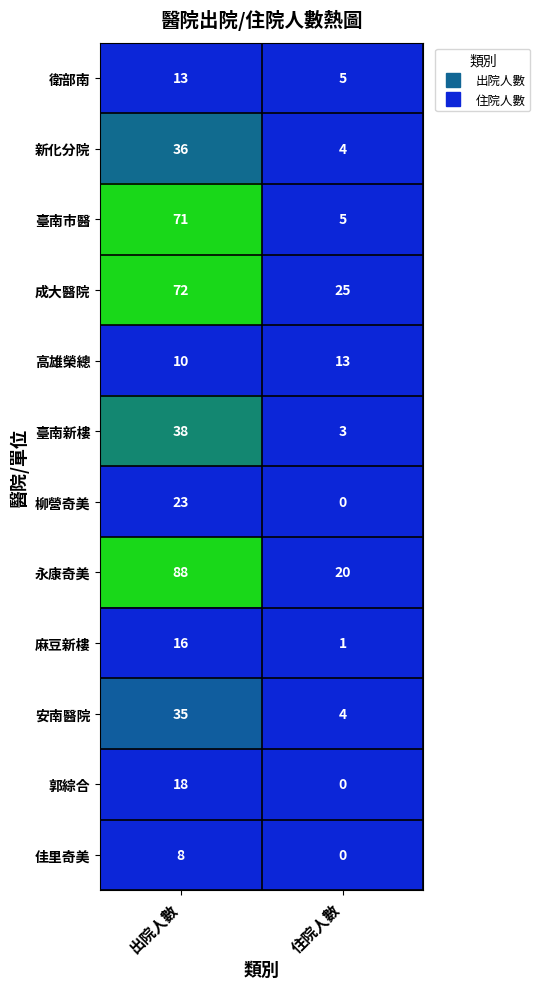

What is the difference between the maximum and minimum values in the 新化分院 series?

32